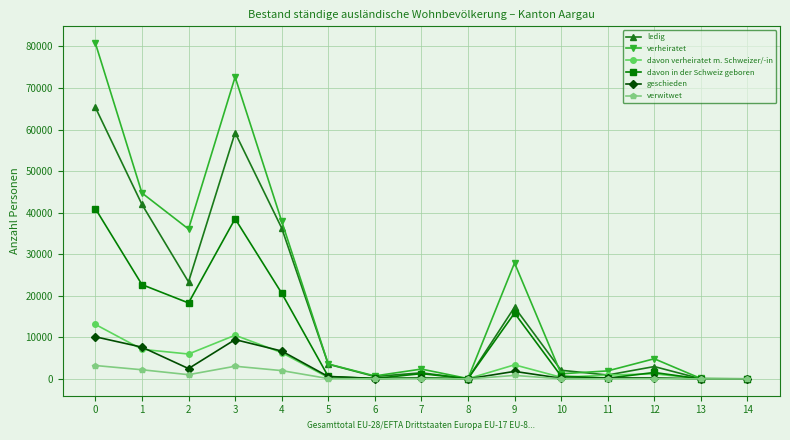

How many series are shown in this chart?

6